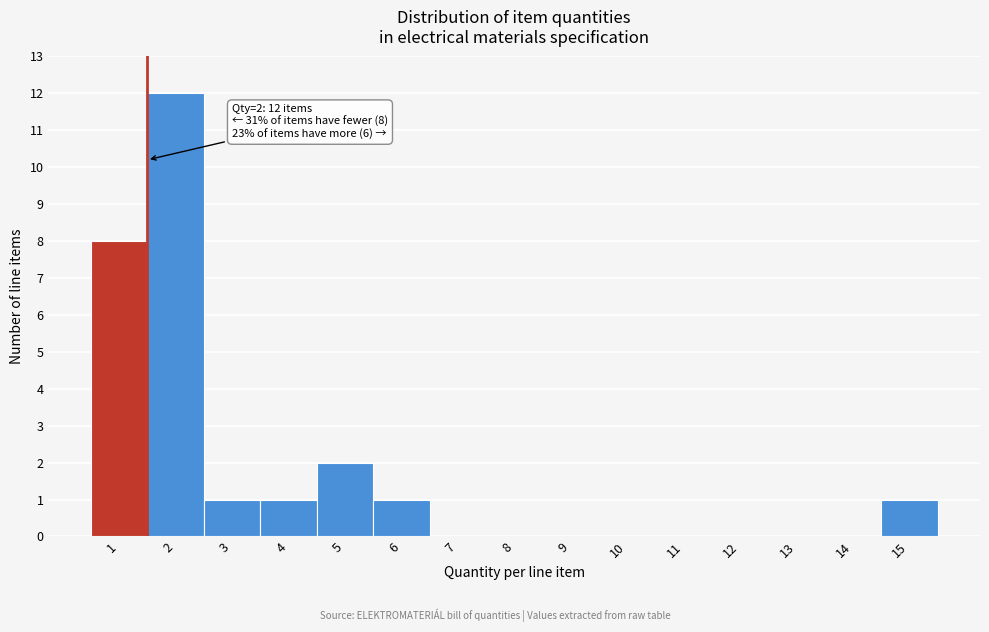

Reading left to right, what are all the values shown in this chart?

1=8	2=12	3=1	4=1	5=2	6=1	7=0	8=0	9=0	10=0	11=0	12=0	13=0	14=0	15=1